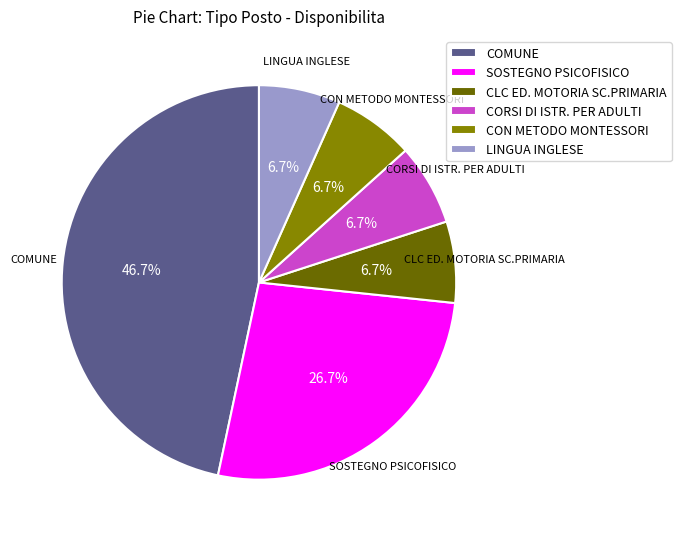

Does CORSI DI ISTR. PER ADULTI represent more than half of the total?

No